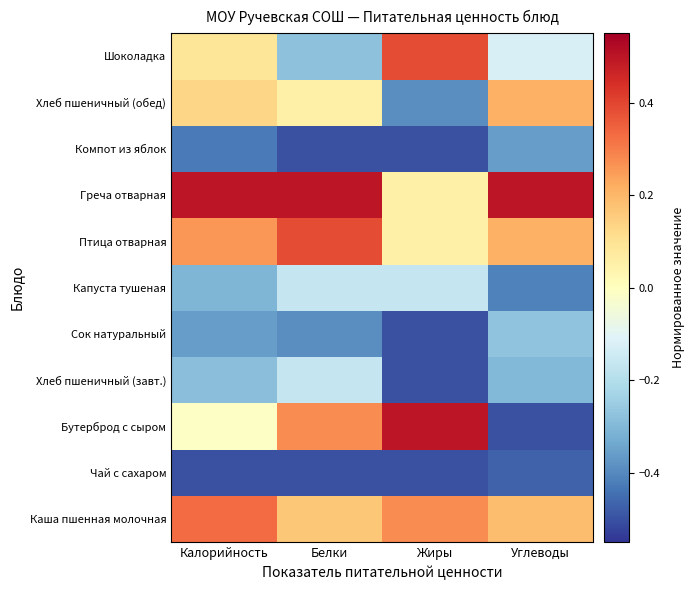

Which has a higher value, Белки or Жиры?

Жиры